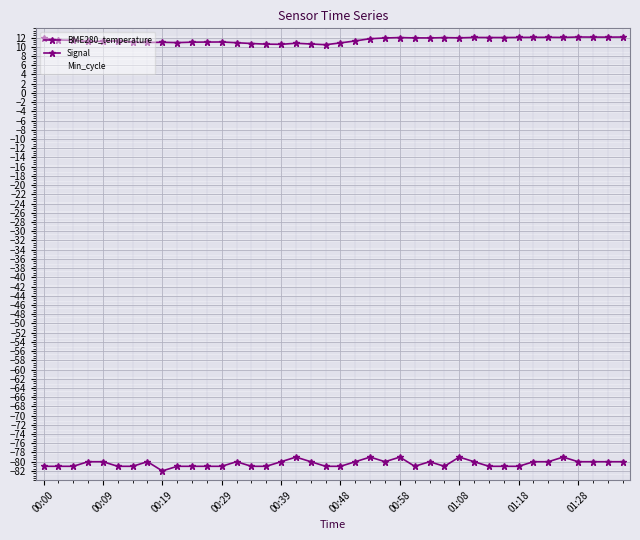

True or false: BME280_temperature and Min_cycle intersect in this chart.

False